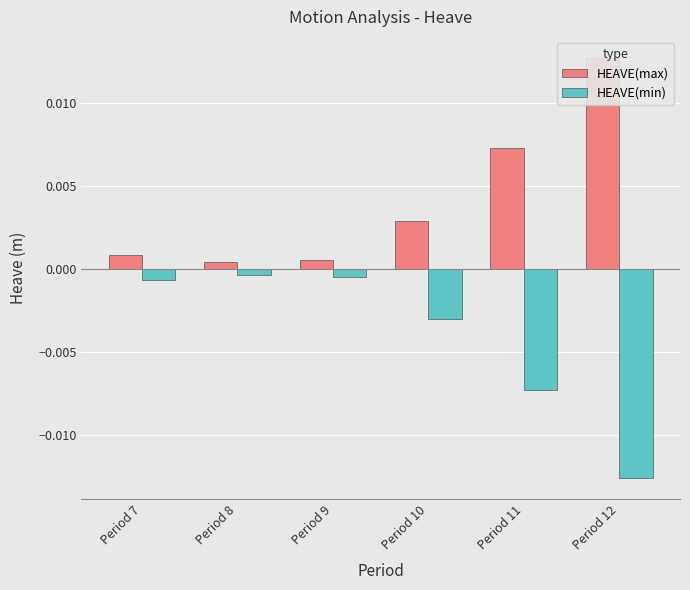

Is it true that HEAVE(max) equals 0.0 at Period 11?

True